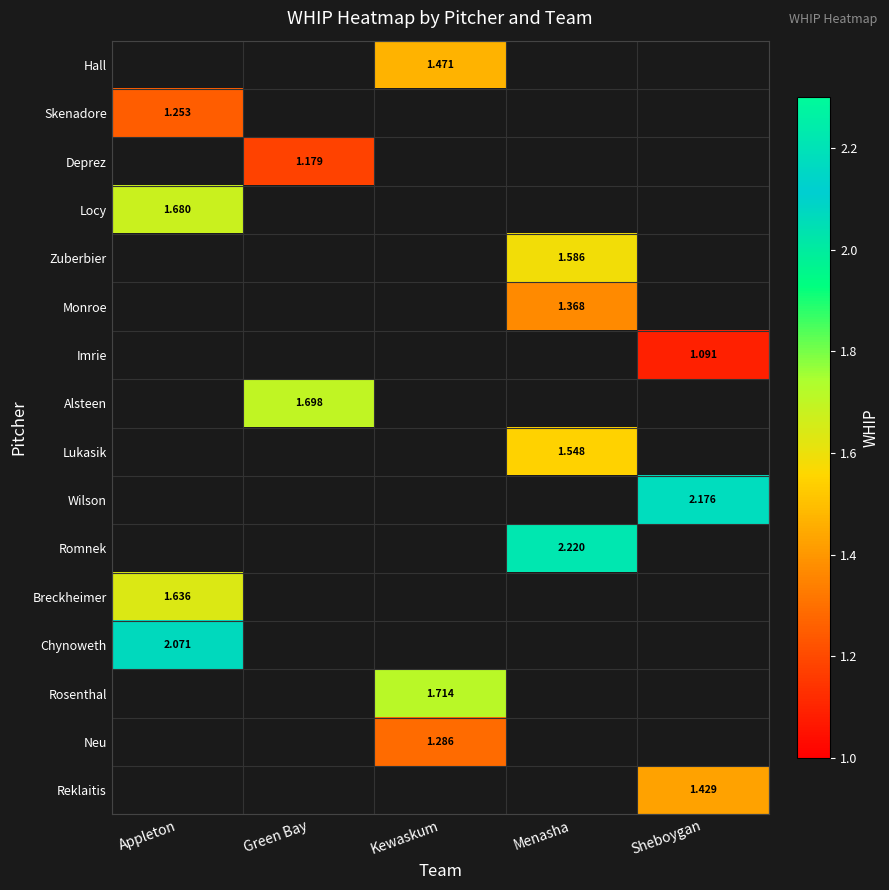

How many values in Alsteen are above zero?

1